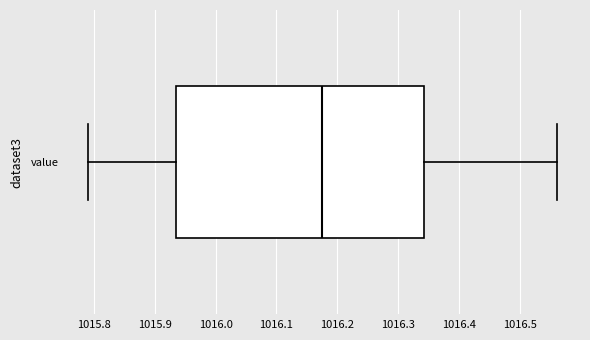

Transcribe this box plot: give where the median line is, the range the box spans, and where the two whiskers end, as read against the x-axis. The values are not printed on the chart, so give them approximately, as read against the axis.

median 1016.18, box 1015.94 to 1016.34, whiskers 1015.79 to 1016.56